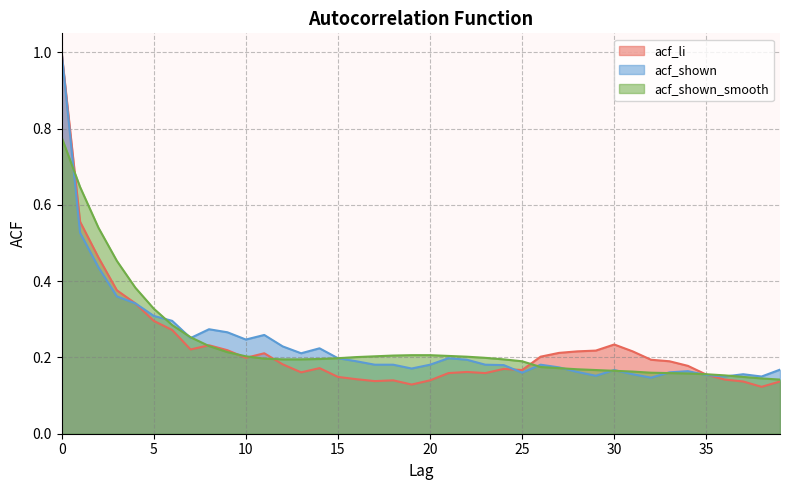

What is the sum of the acf_shown_smooth values at 15 and 38?

0.3